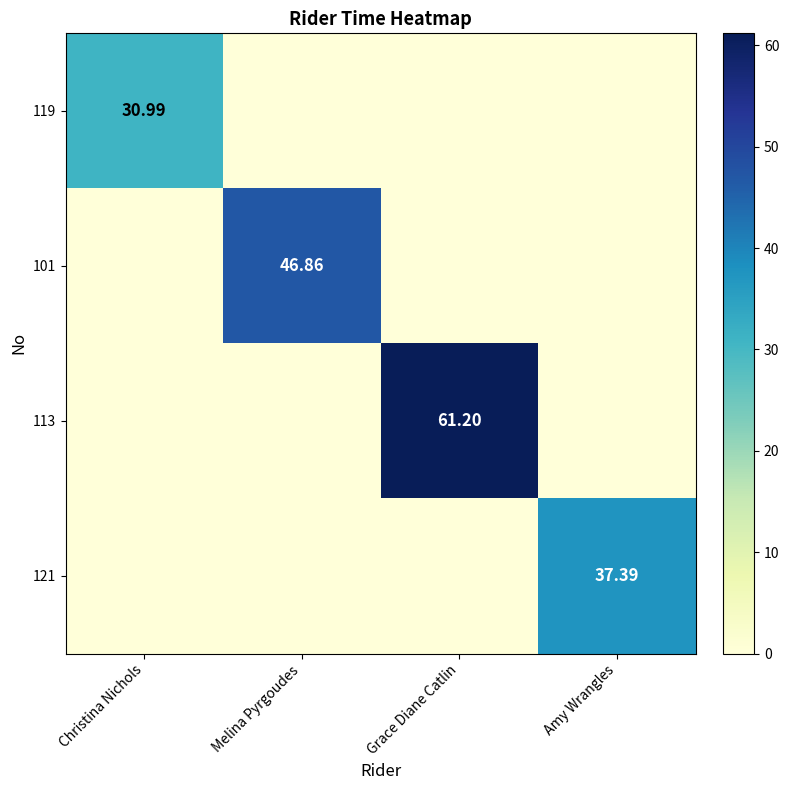

At which label is 121 closest to 18?

Christina Nichols